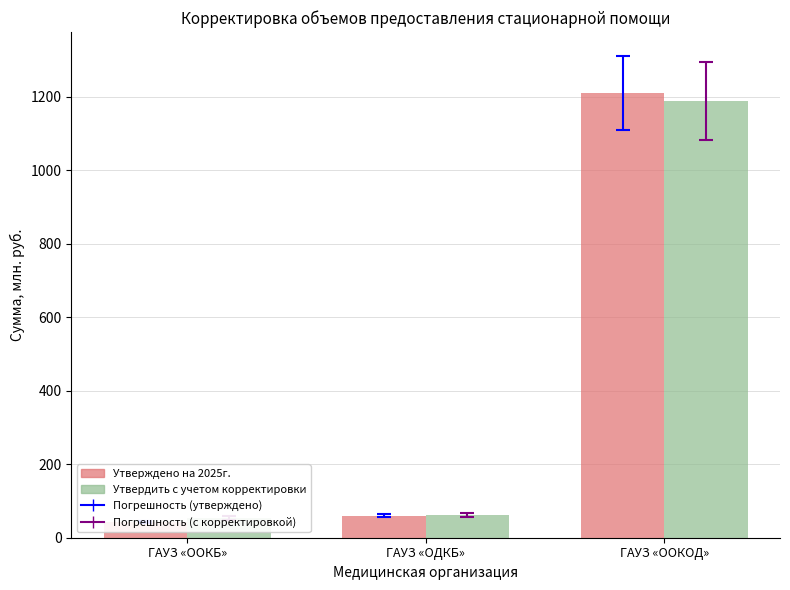

How many distinct data groups are displayed?

2